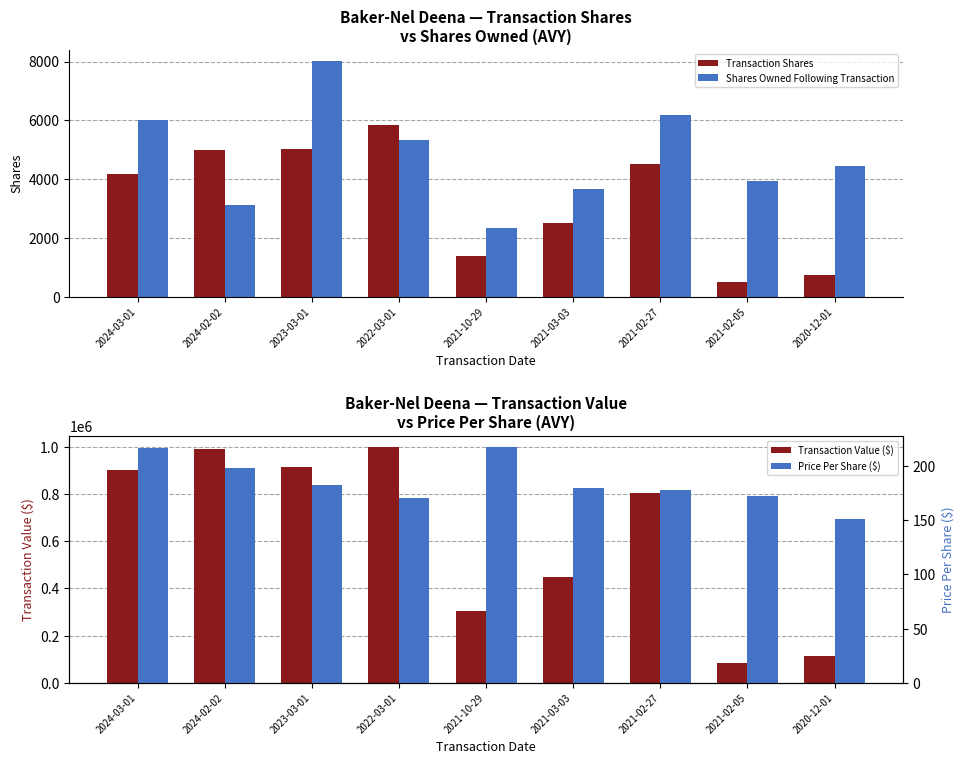

What is the difference between the second highest and minimum values in the Price Per Share ($) series?

65.6